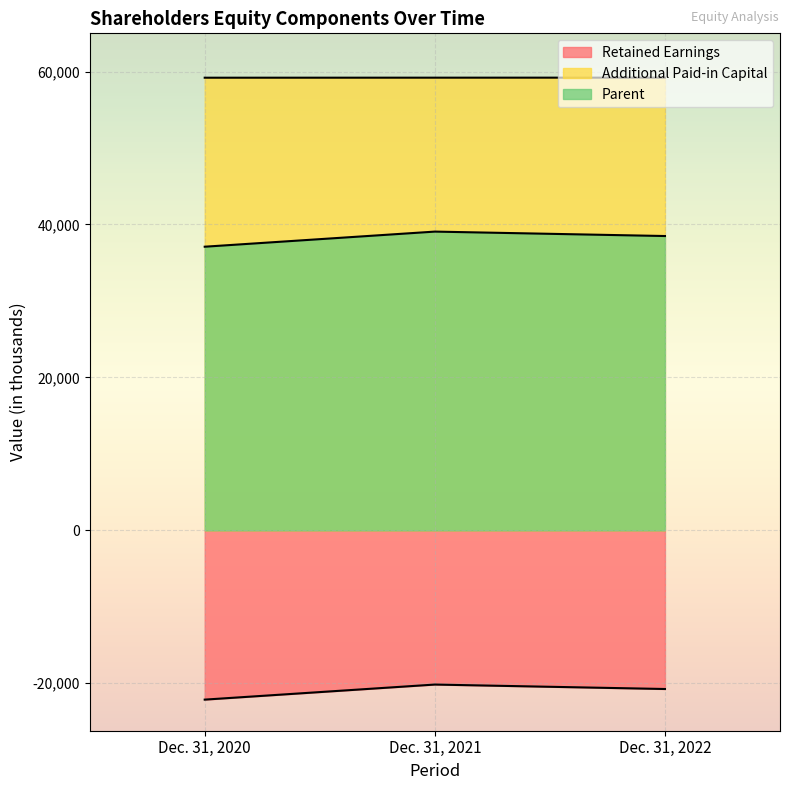

The Additional Paid-in Capital series shows 59205 at Dec. 31, 2022. True or false?

True